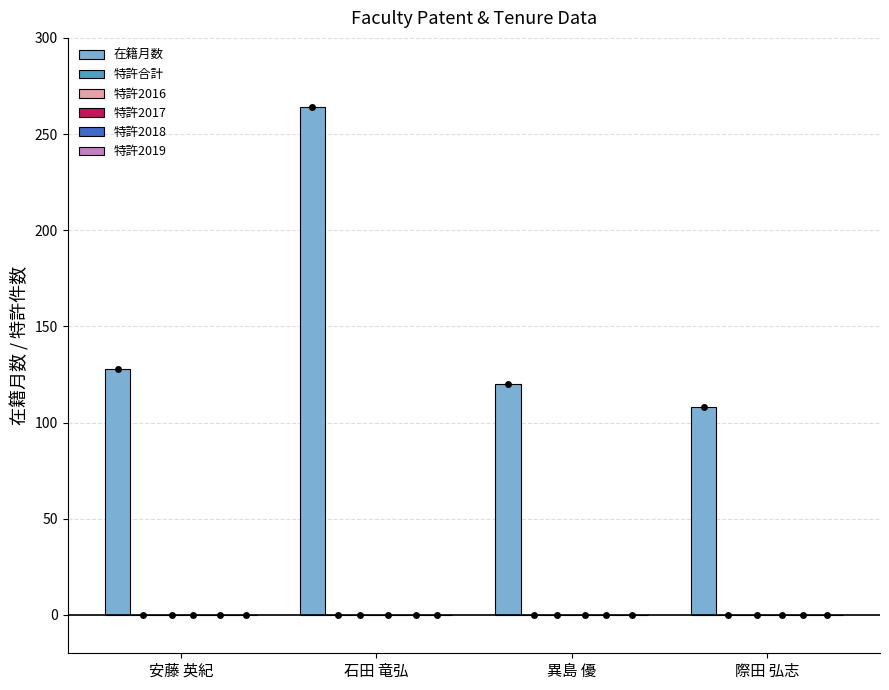

What is the total value across all series at 石田 竜弘?

264